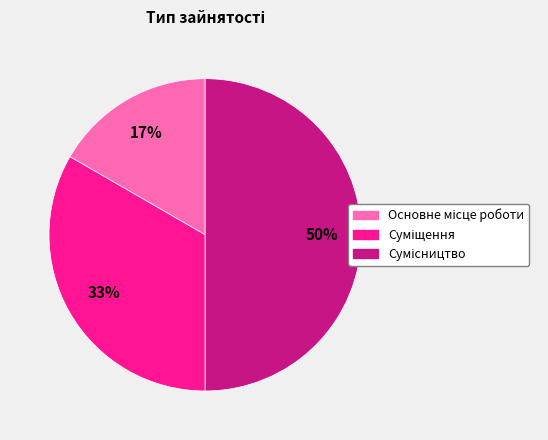

To the nearest percent, what is the average slice percentage?

33%